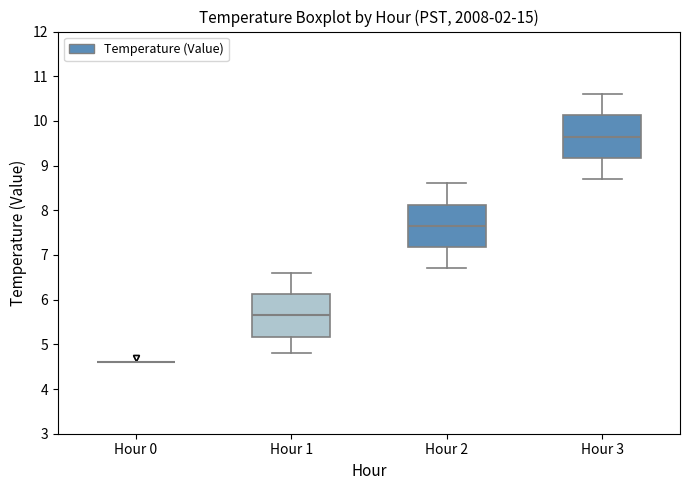

Reading left to right, read every box against the y-axis: the position of its median line, the range the box covers, and the ends of its whiskers. The values are not printed on the chart, so give them approximately, as read against the axis.

Hour 0: box collapsed to a line at 4.6, whiskers 4.6 to 4.6
Hour 1: median 5.7, box 5.2 to 6.1, whiskers 4.8 to 6.6
Hour 2: median 7.7, box 7.2 to 8.1, whiskers 6.7 to 8.6
Hour 3: median 9.7, box 9.2 to 10.1, whiskers 8.7 to 10.6